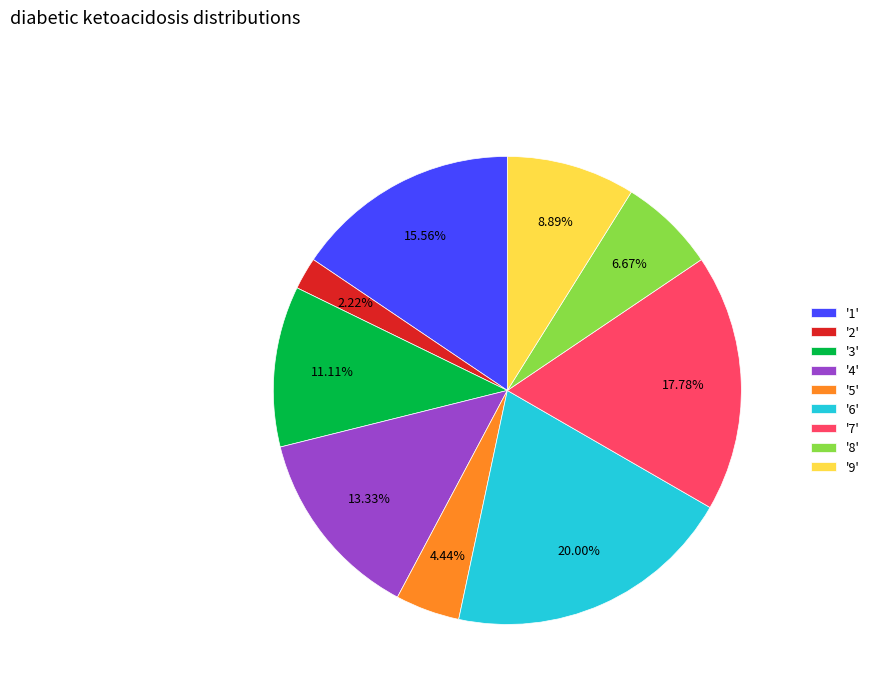

Combined, do '3' and '6' account for over 50%?

No